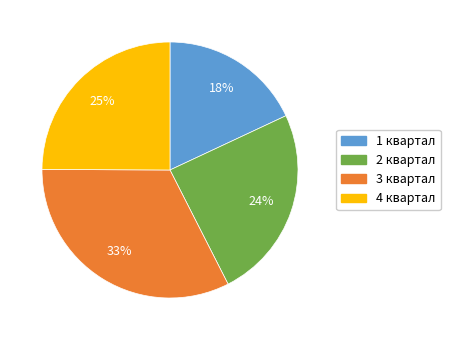

Is there a majority slice in this chart?

No